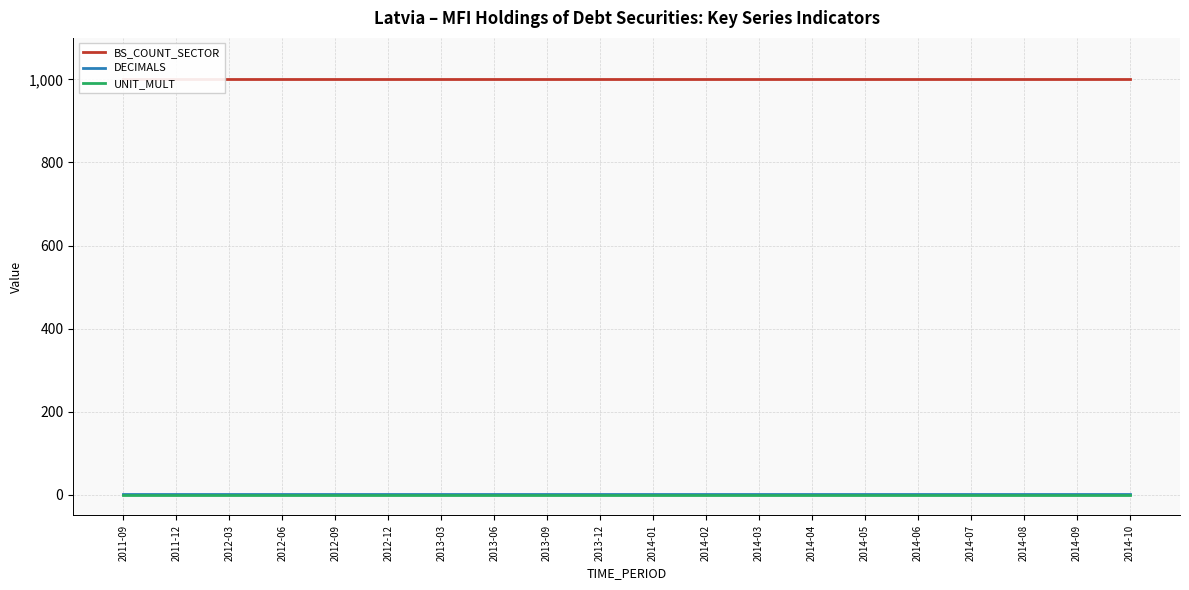

Rank the series by their maximum value, from lowest to highest.

UNIT_MULT, DECIMALS, BS_COUNT_SECTOR